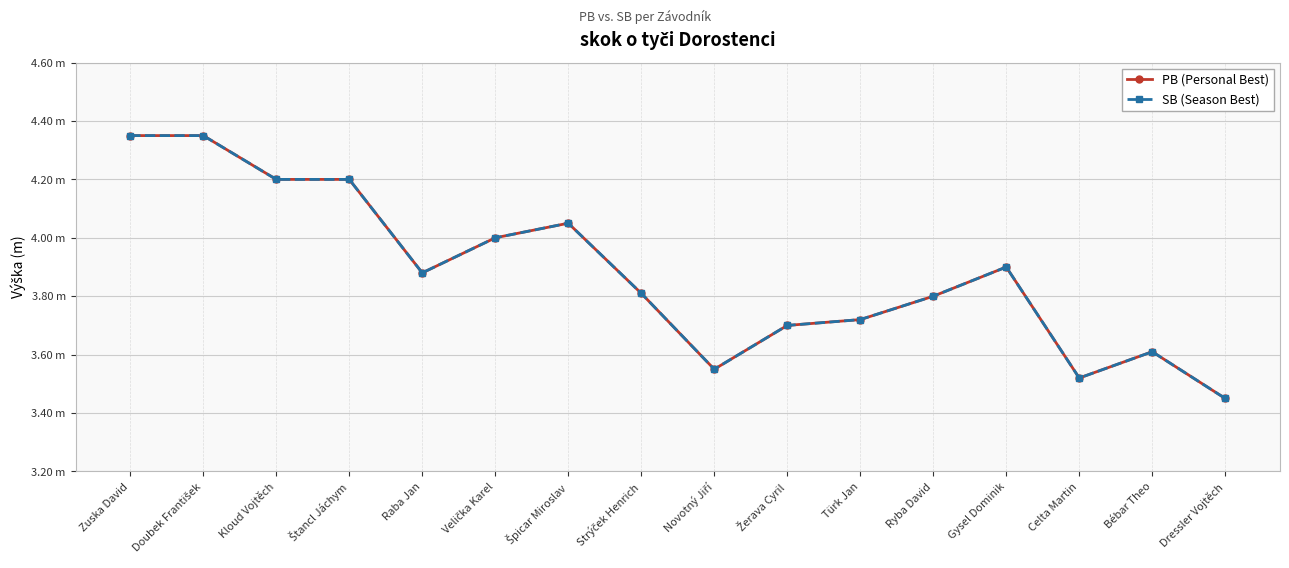

List the series in order of their peak value, lowest first.

PB (Personal Best), SB (Season Best)